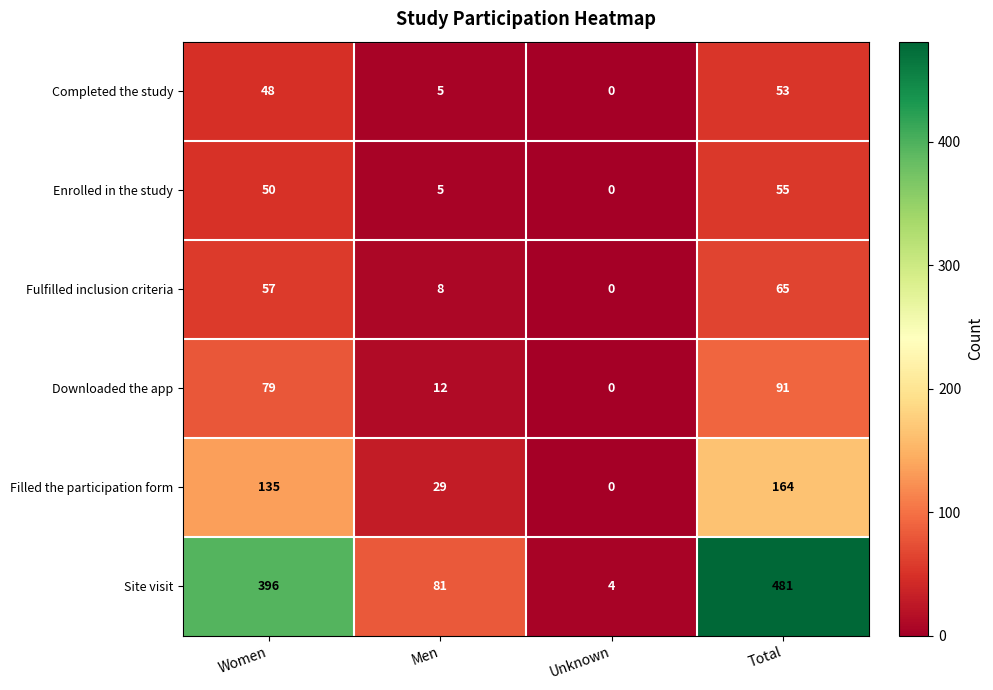

What is the average value of the Downloaded the app series?

46